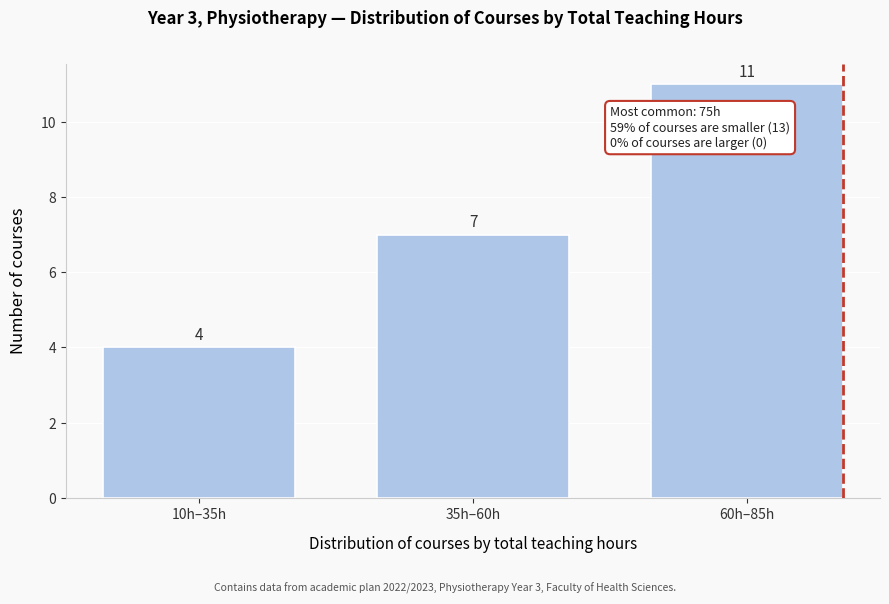

Reading left to right, transcribe all the data shown in this chart.

10h–35h=4	35h–60h=7	60h–85h=11